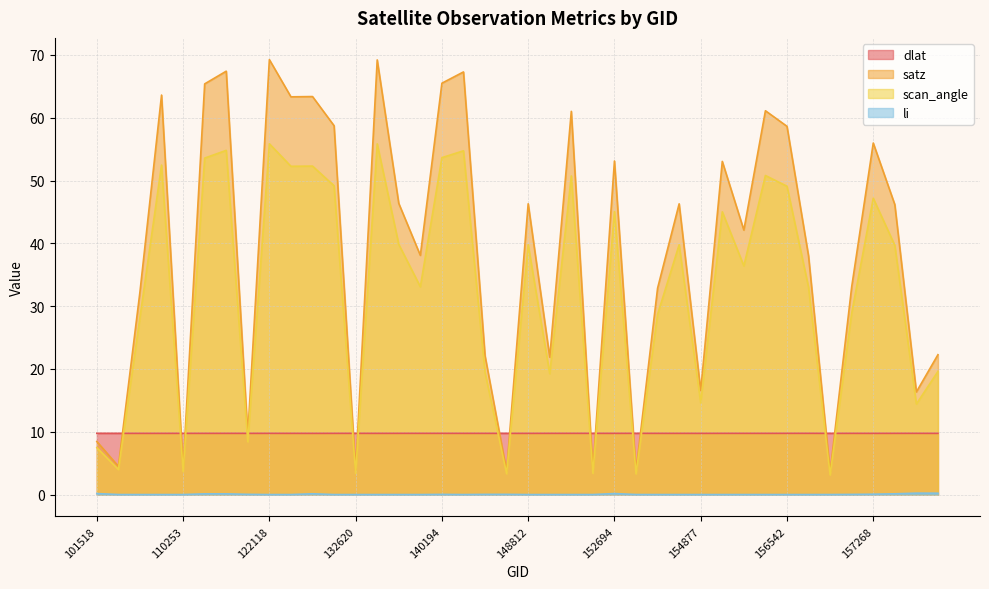

Which series has the widest spread of values?

satz